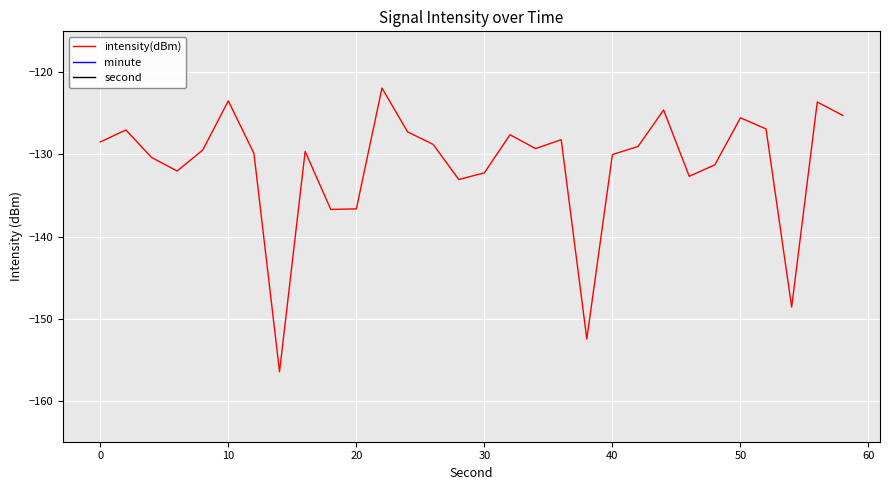

At how many categories does at least one series exceed -123?

30